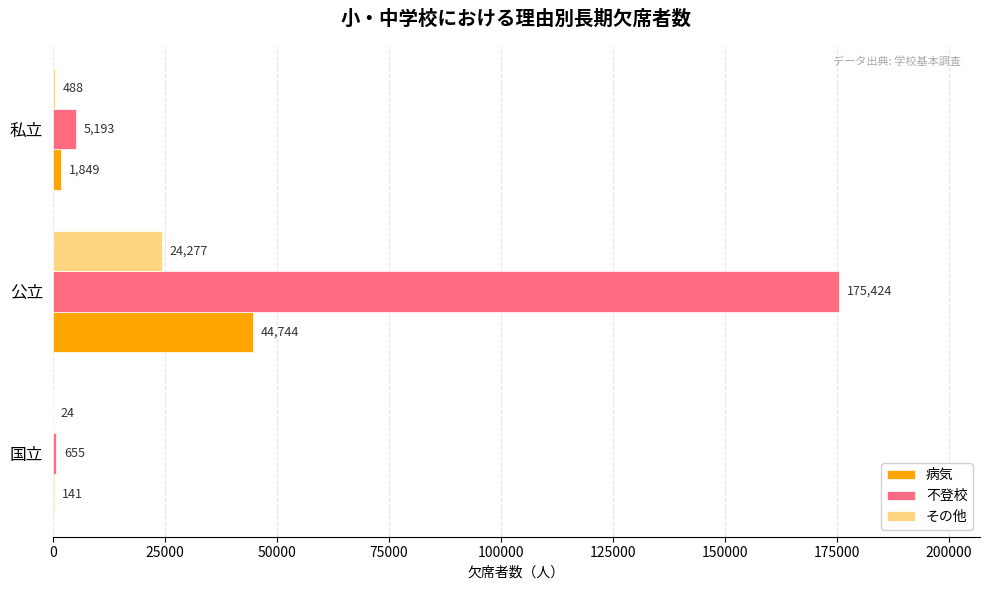

What is the sum of the その他 values at 公立 and 私立?

24765